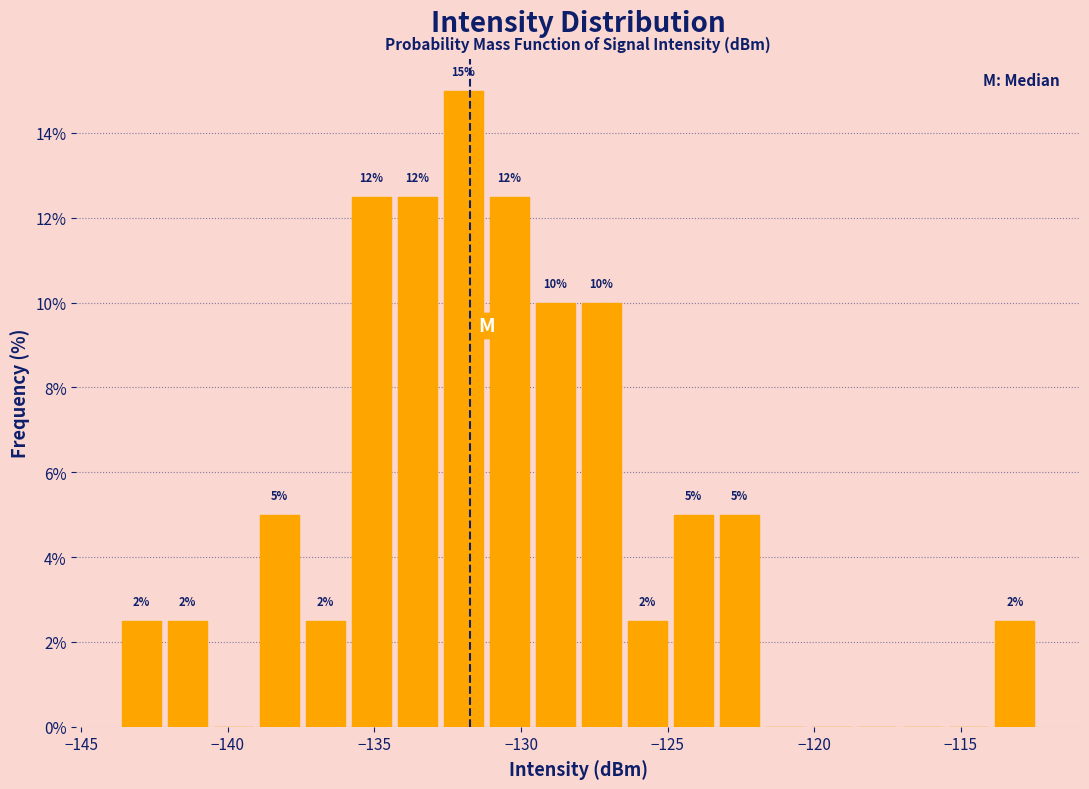

Read against the x-axis, roughly where is the centre of the tallest bar?

-132.0